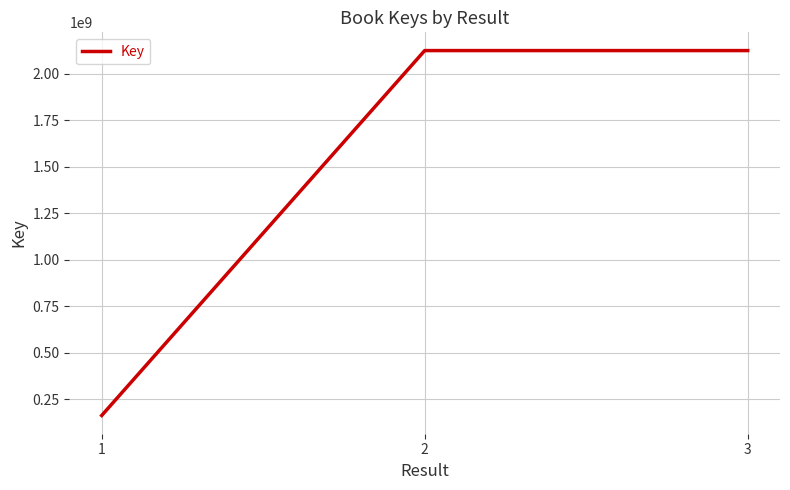

Read the value at 2, to the nearest 50.

2124664500